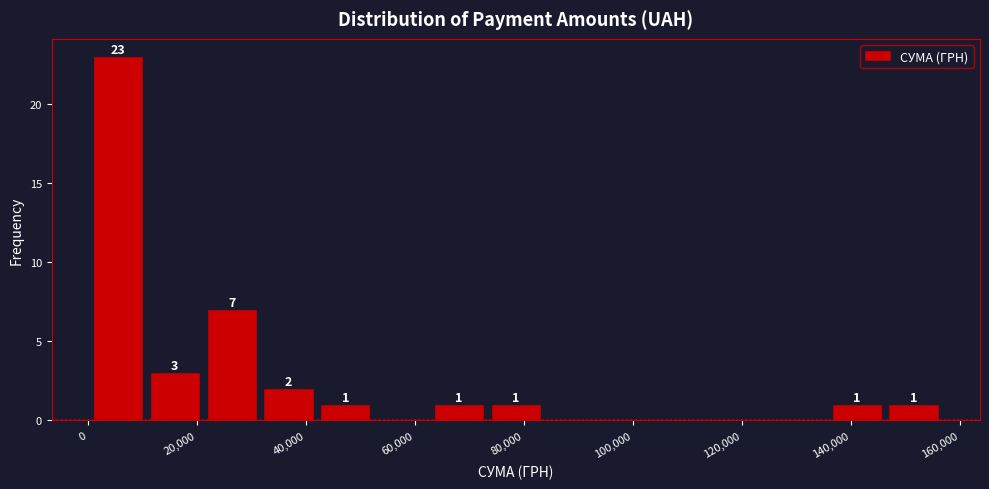

Over which range of the x-axis is the bar tallest?

0 to 10000